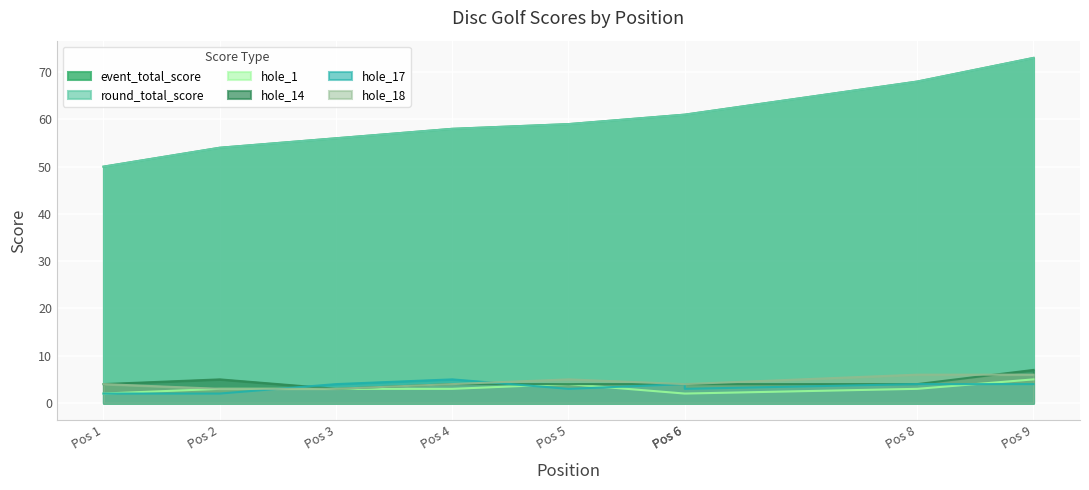

Rank the series by their maximum value, from highest to lowest.

event_total_score, round_total_score, hole_14, hole_18, hole_1, hole_17